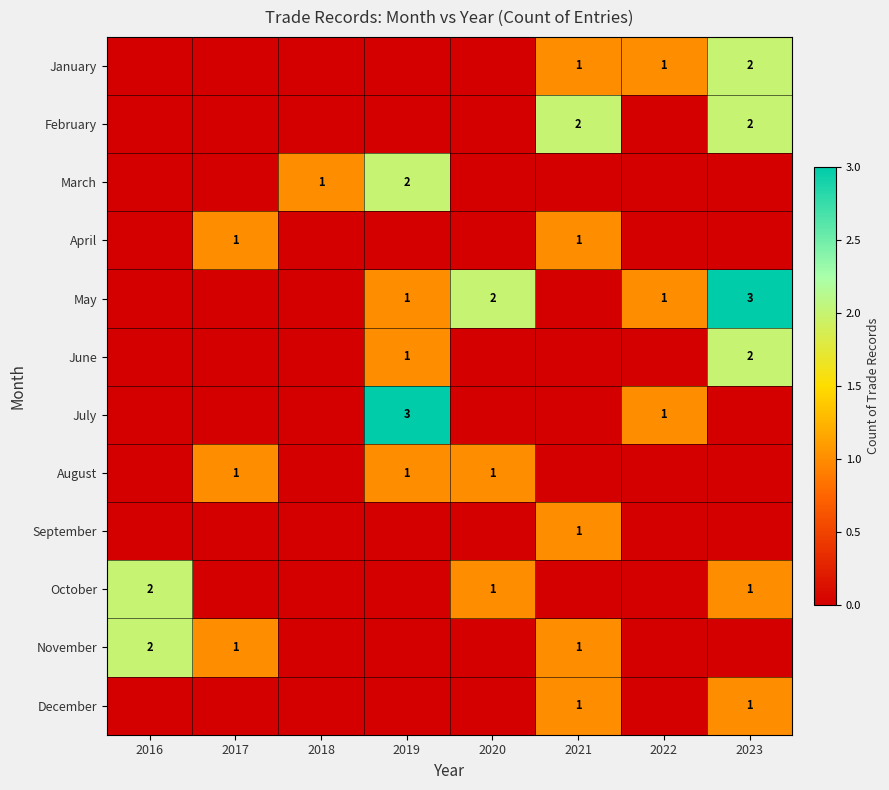

The value of June at 2023 is 1. True or false?

False